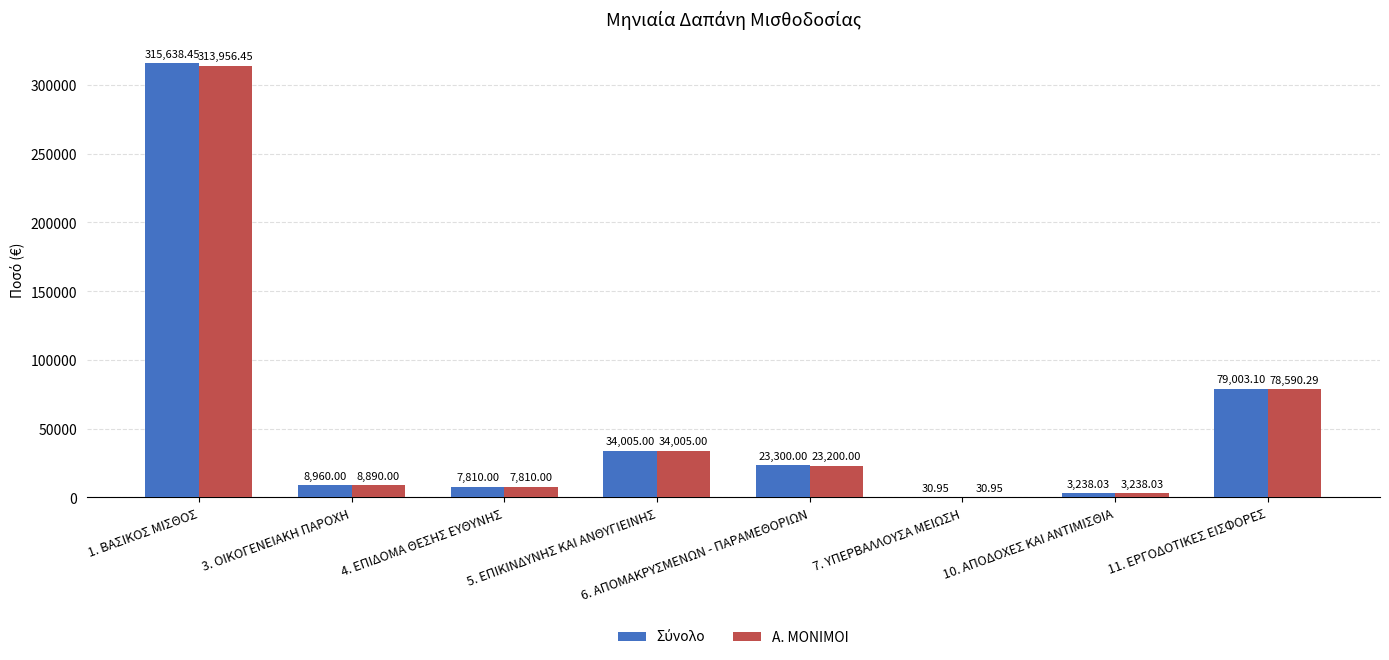

What is the total value across all series at 6. ΑΠΟΜΑΚΡΥΣΜΕΝΩΝ - ΠΑΡΑΜΕΘΟΡΙΩΝ?

46500.0